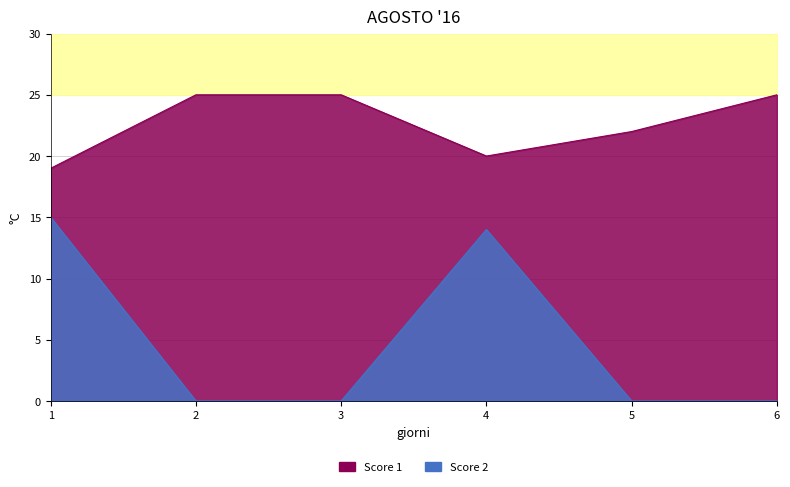

Is the value of Score 2 at 5 greater than the value of Score 1 at 5?

No